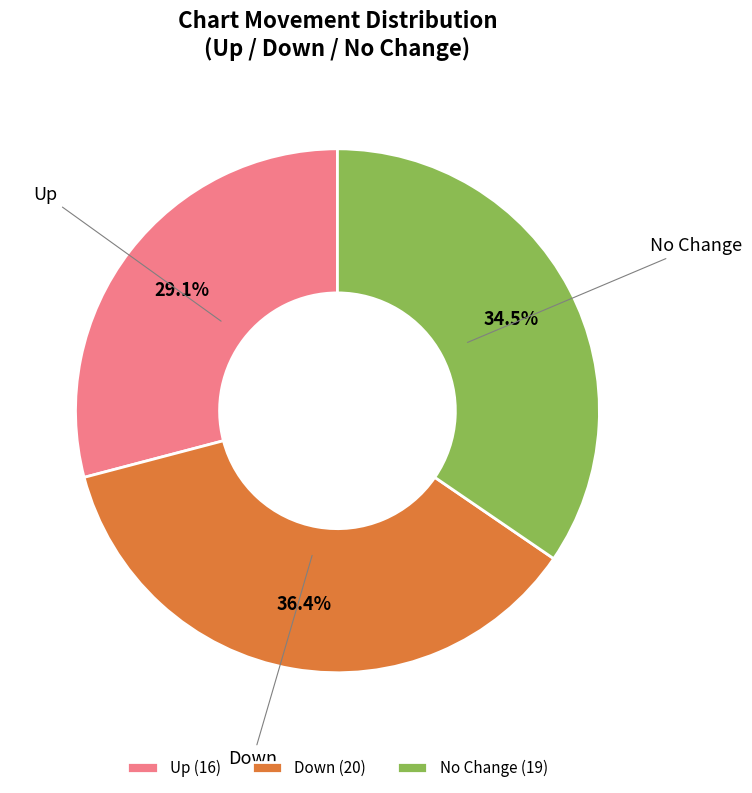

Rank the categories by value from highest to lowest.

Down (20), No Change (19), Up (16)